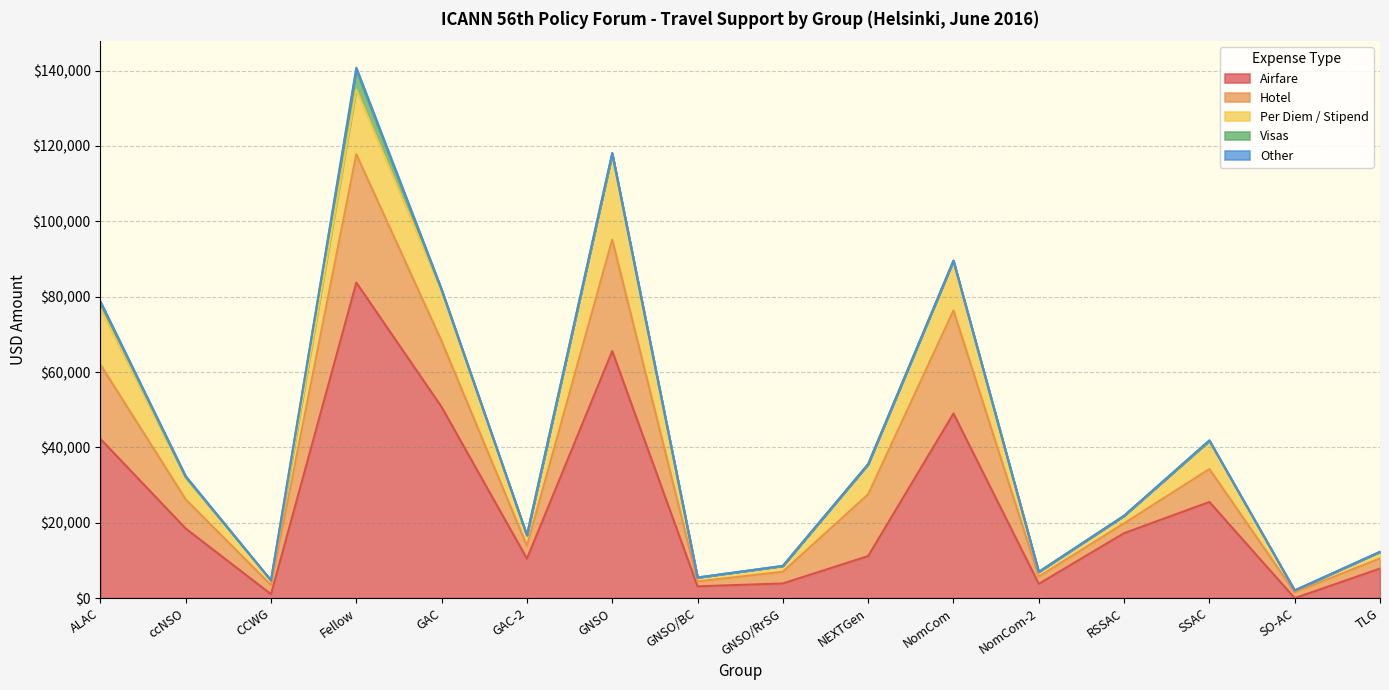

What is the value of the Airfare point at the 4th from the left?

83748.4